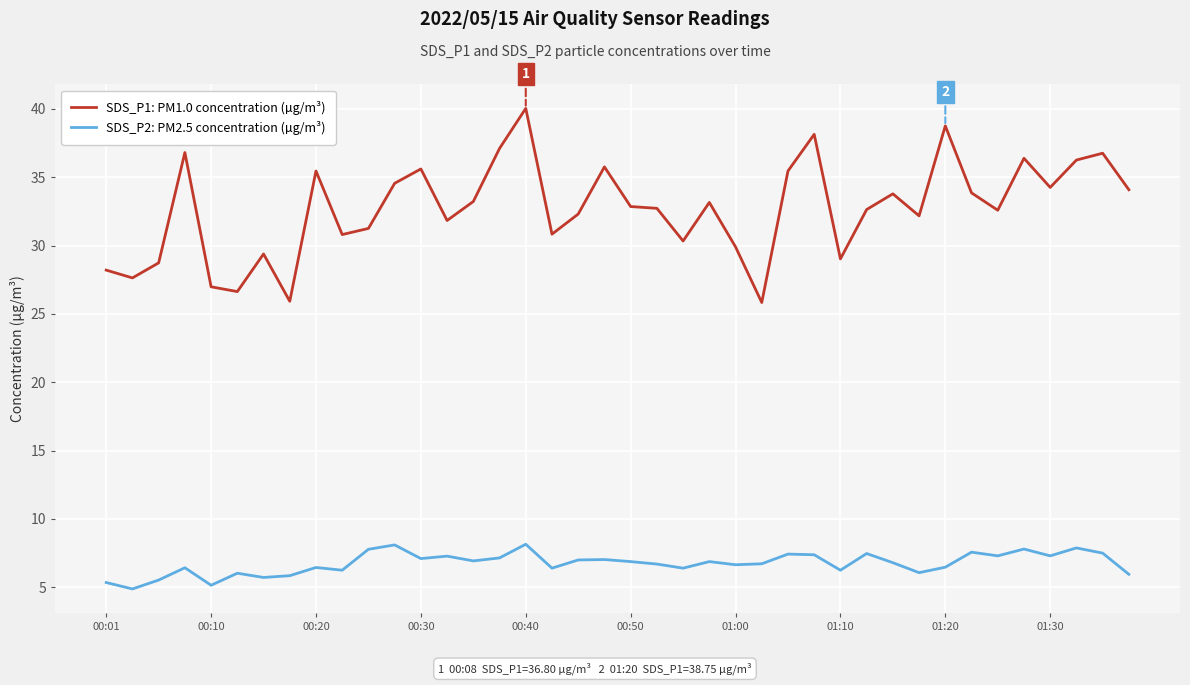

Which series has the largest range (max minus min)?

SDS_P1: PM1.0 concentration (µg/m³)